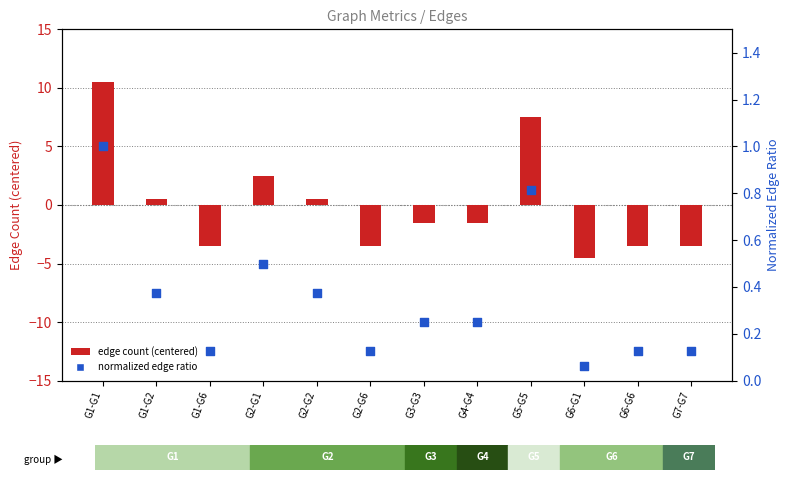

Which series has the largest Y range (max minus min)?

edge count (centered)